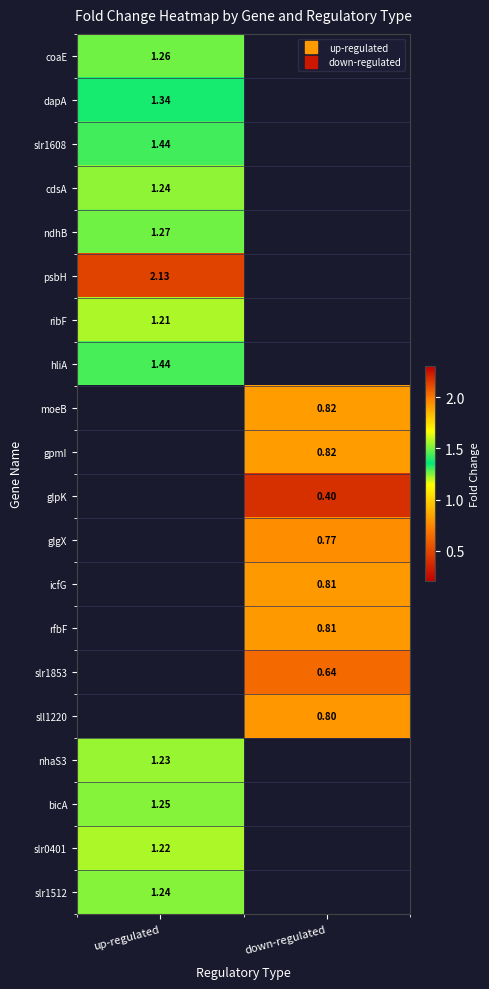

What is the difference between the highest and lowest values at up-regulated?

0.9